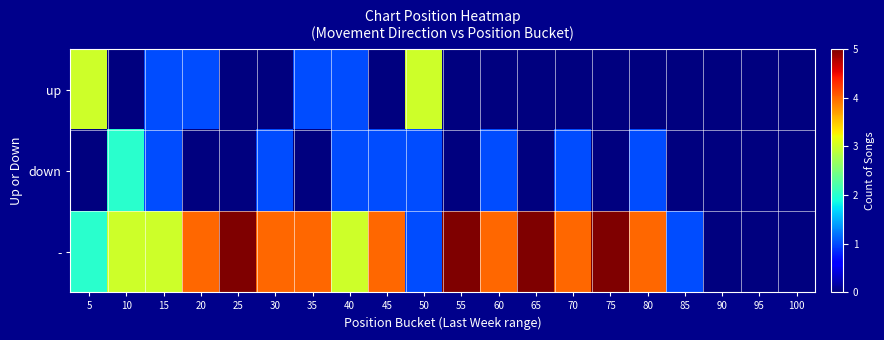

Which series changed the most between 80 and 95?

-